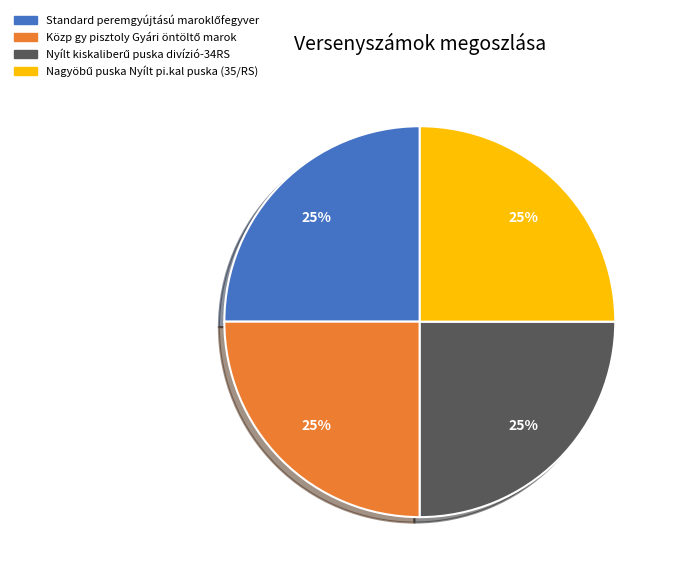

Is there a majority slice in this chart?

No